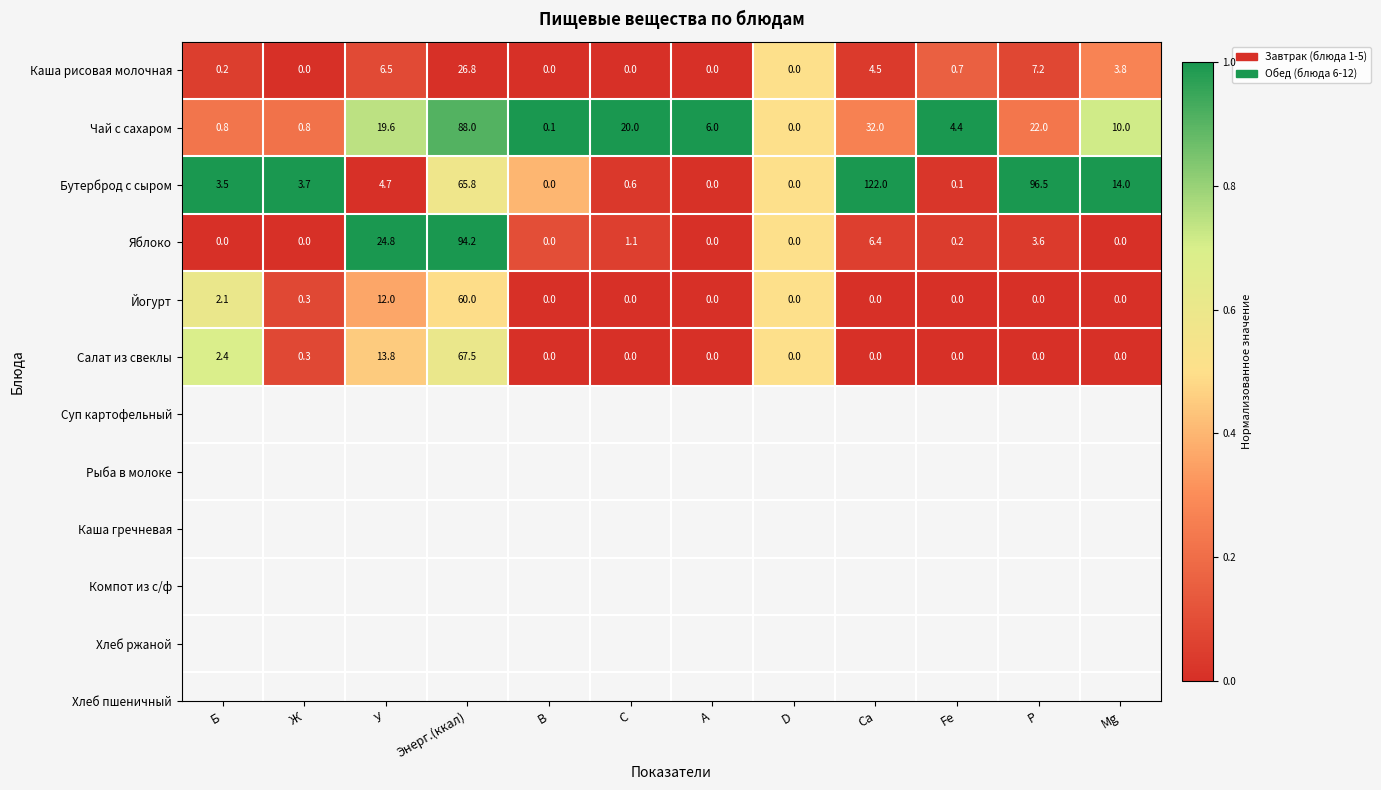

Count the number of categories in the chart.

12